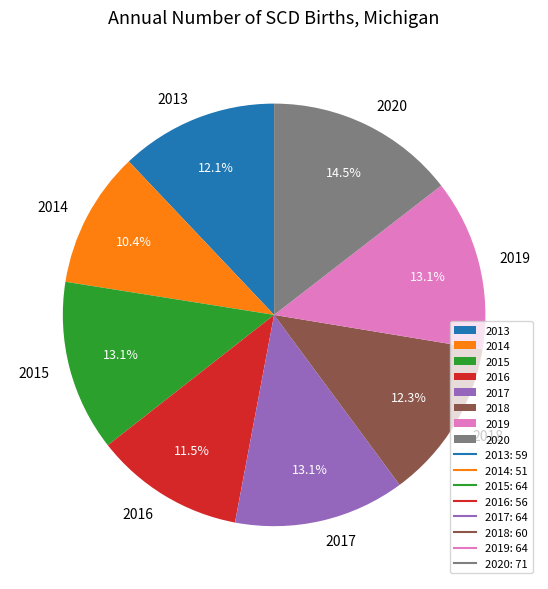

What percentage is NOT represented by 2019?

86.9%